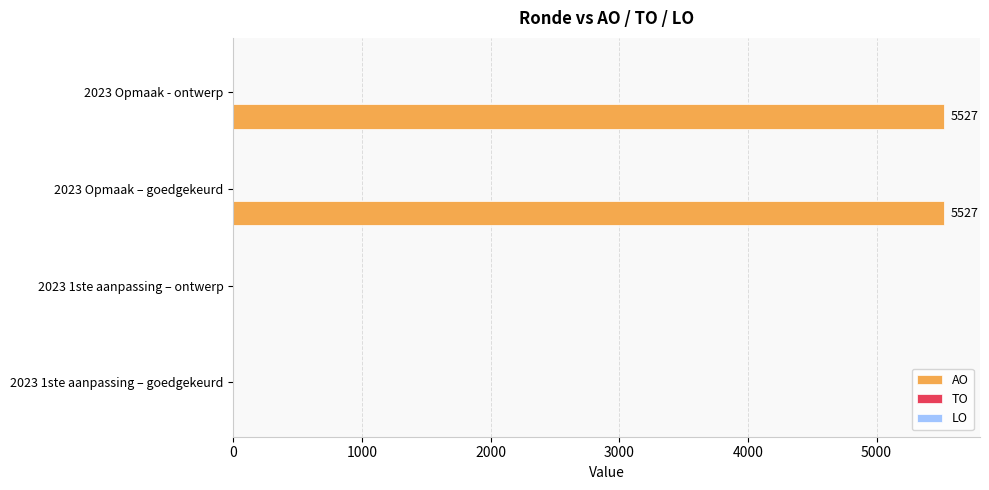

Which has a higher value, 2023 1ste aanpassing – goedgekeurd or 2023 Opmaak – goedgekeurd?

2023 Opmaak – goedgekeurd